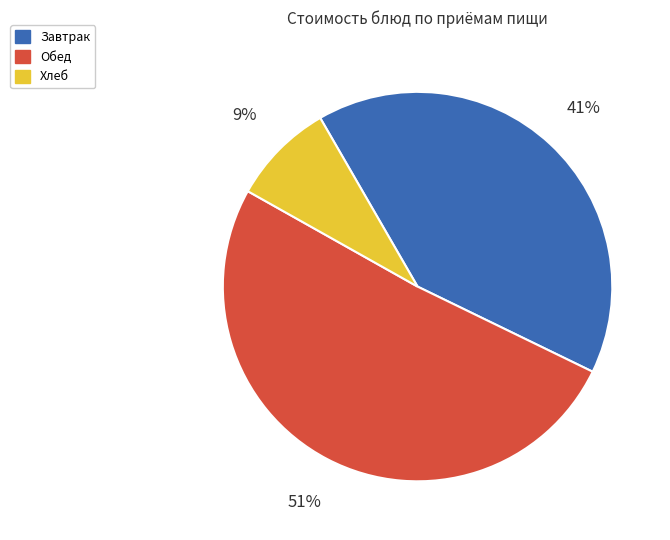

Does any single category account for the majority?

Yes